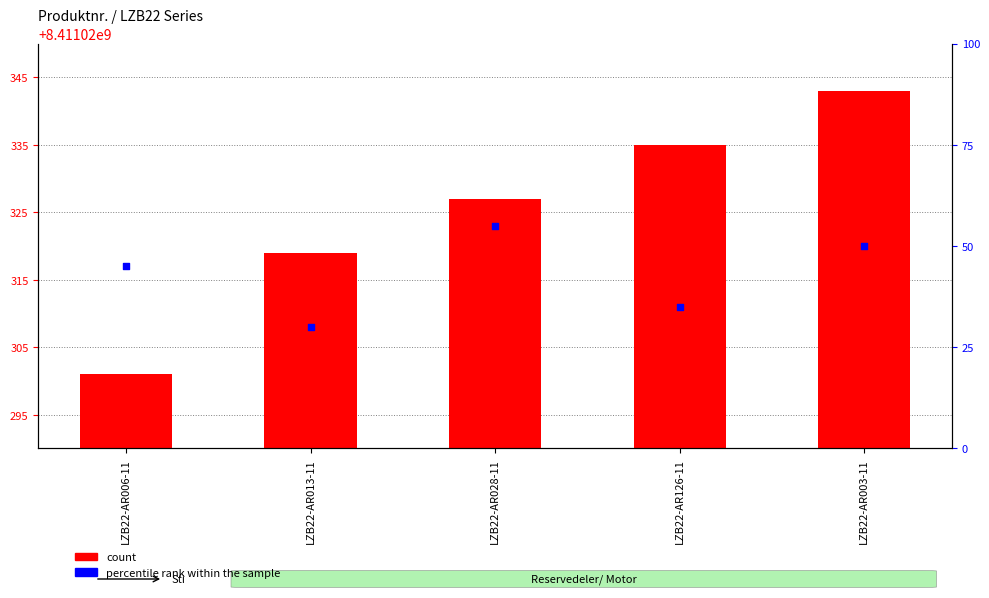

At which category is the sum across all series the highest?

LZB22-AR003-11